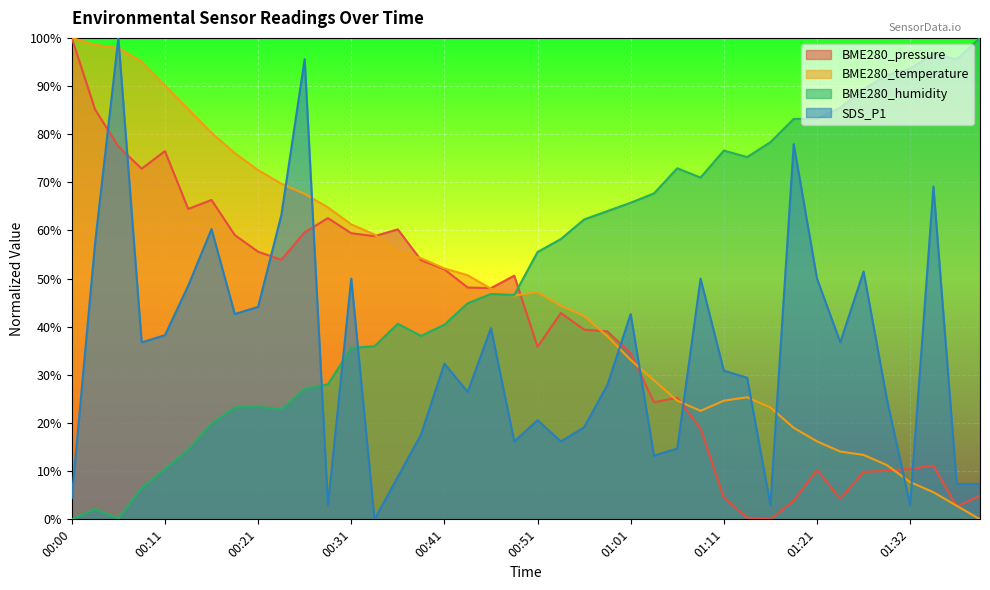

True or false: BME280_humidity has a value of 163.8 at 01:34.

False